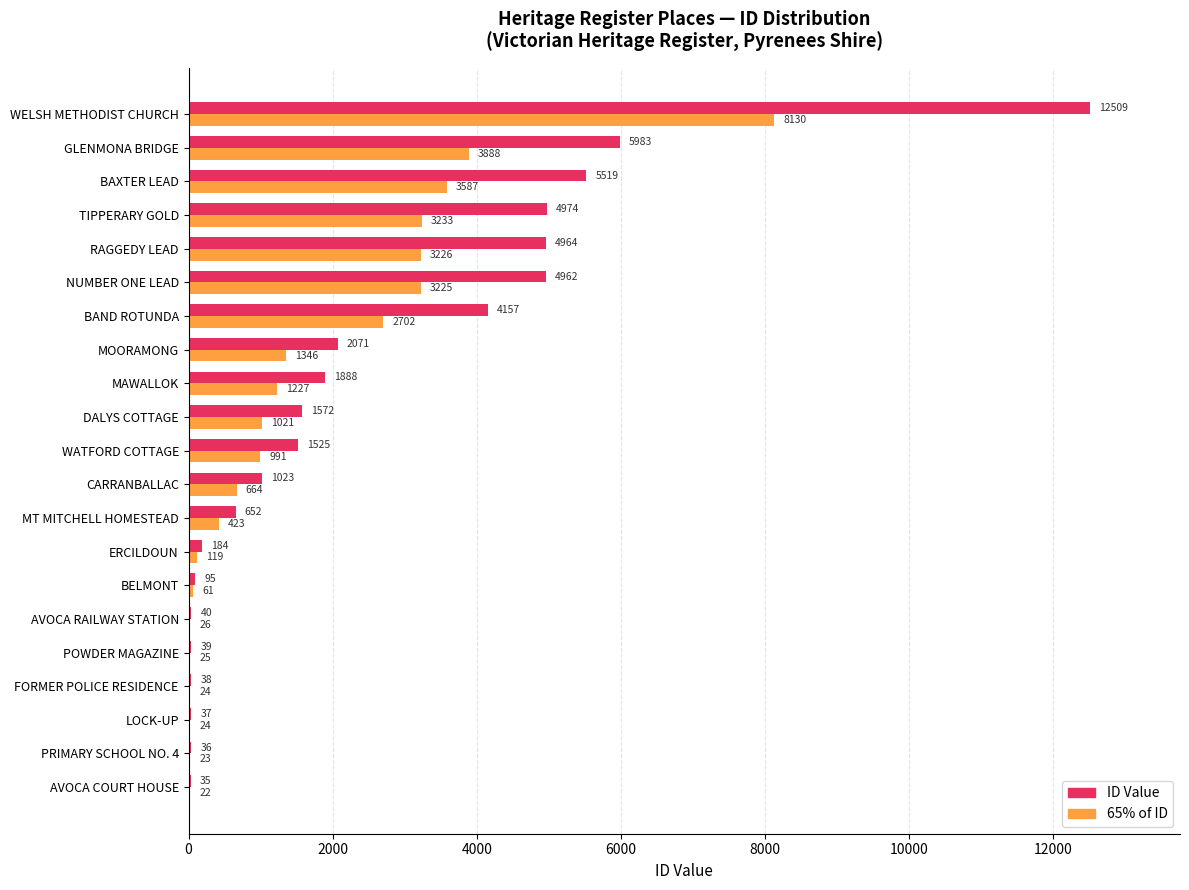

What is the sum of the ID Value values at GLENMONA BRIDGE and ERCILDOUN?

6167.0